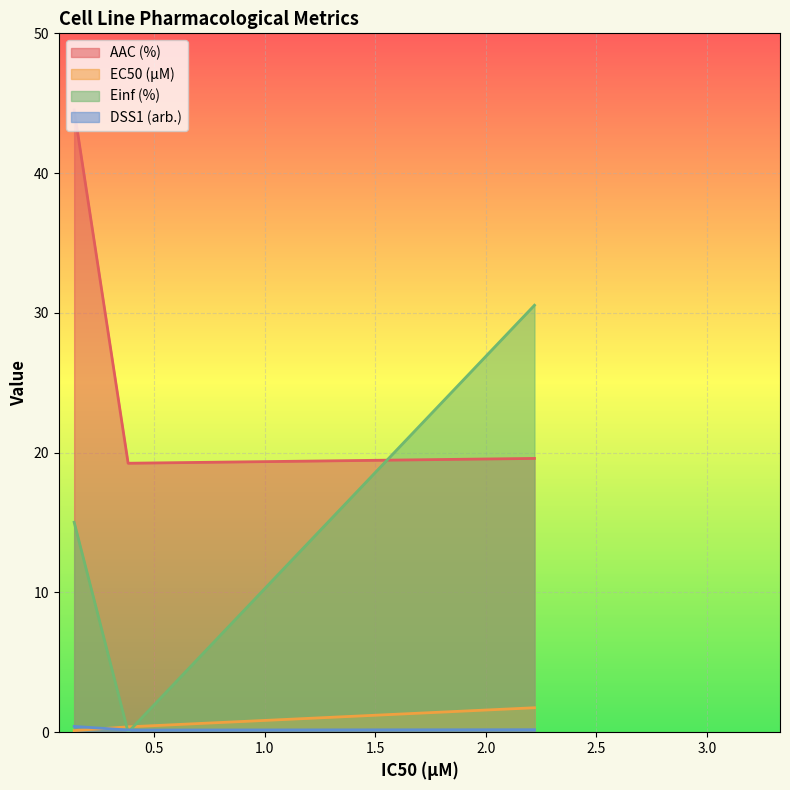

At CCLE, list the series in order from smallest to largest.

EC50 (µM), DSS1 (arb.), Einf (%), AAC (%)